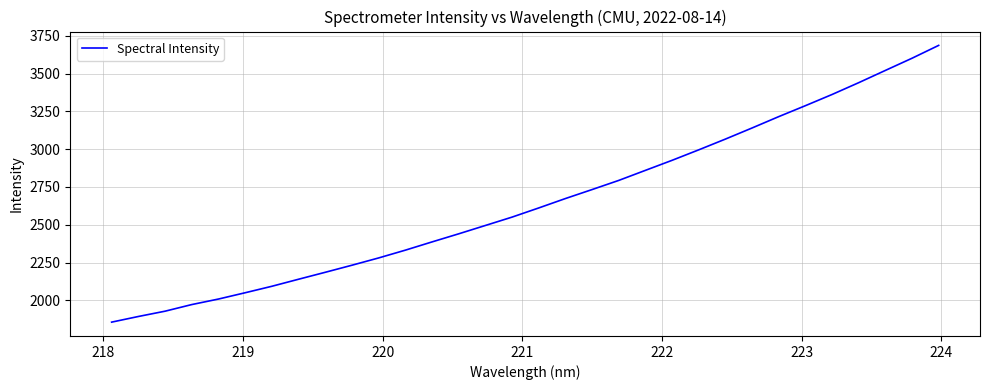

What is the difference between the maximum and minimum values?

1831.9